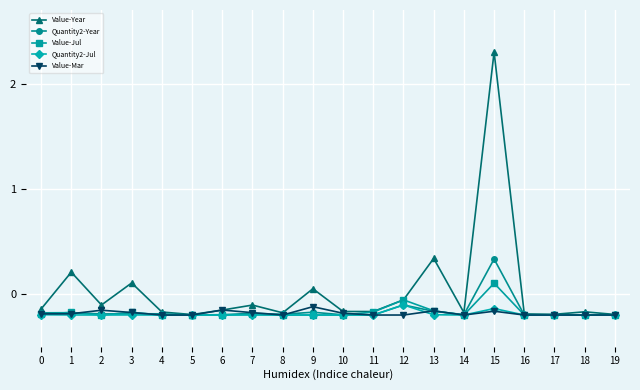

At which category does Value-Year reach its first local valley?

2